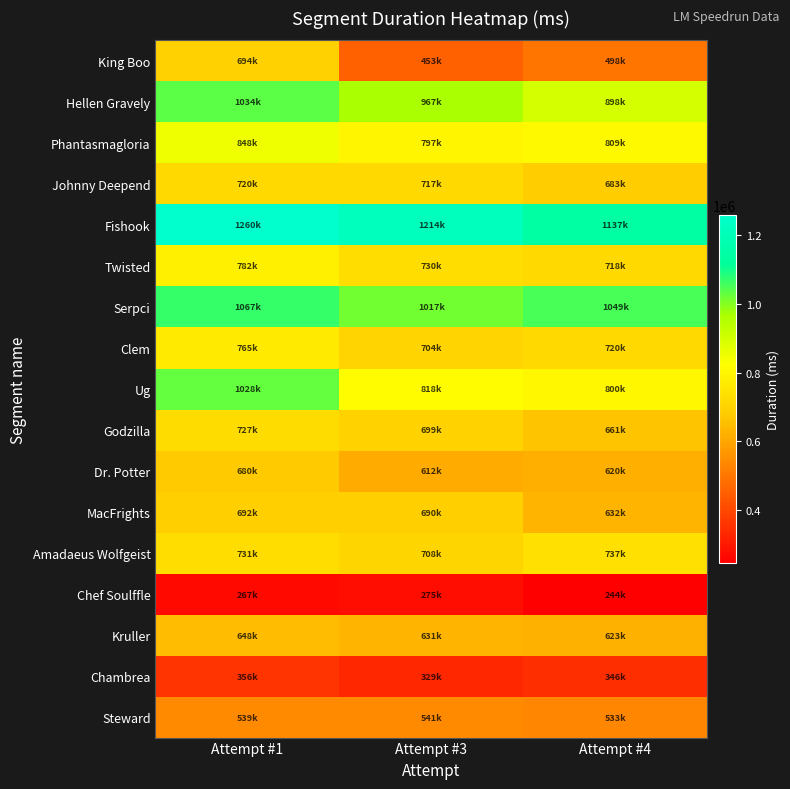

How many series are shown in this chart?

17